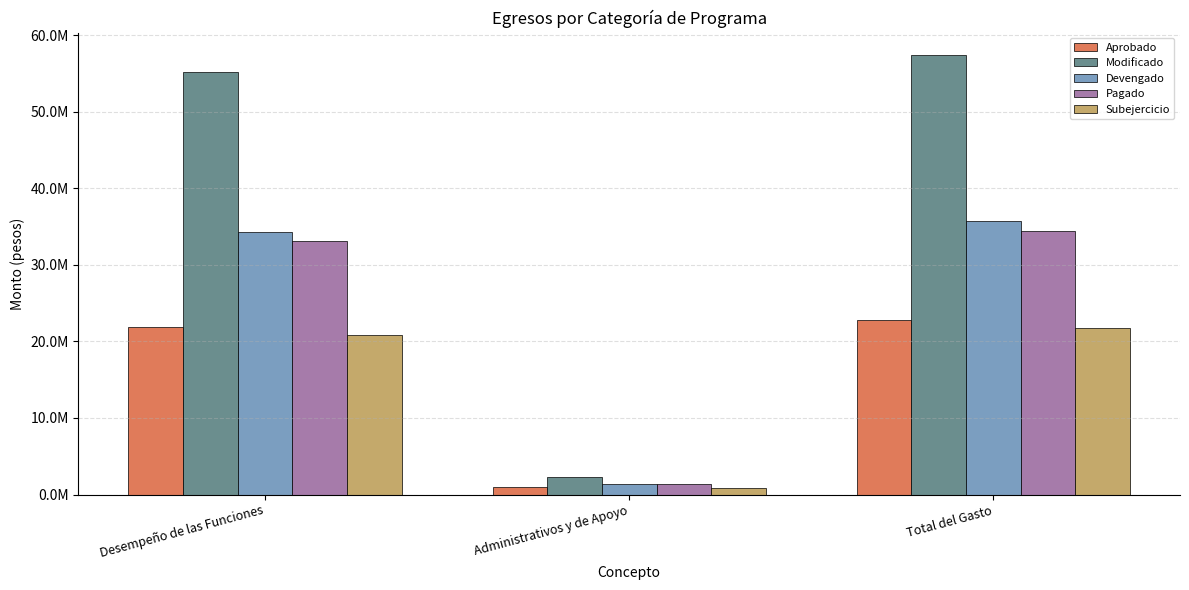

The Aprobado series shows 36511159.1 at Desempeño de las Funciones. True or false?

False